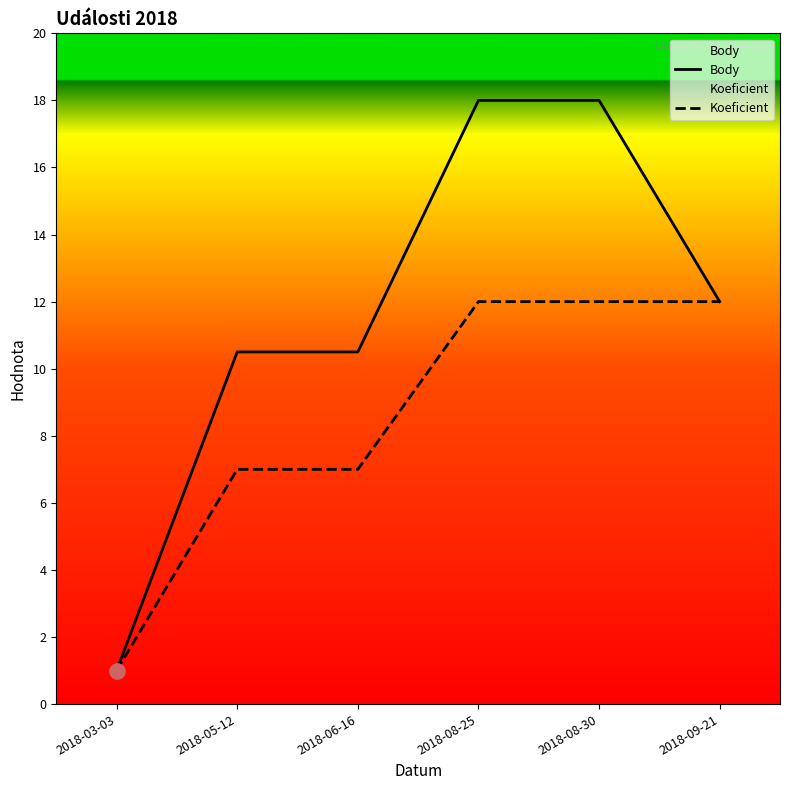

Which series contains the lowest Y value?

Body